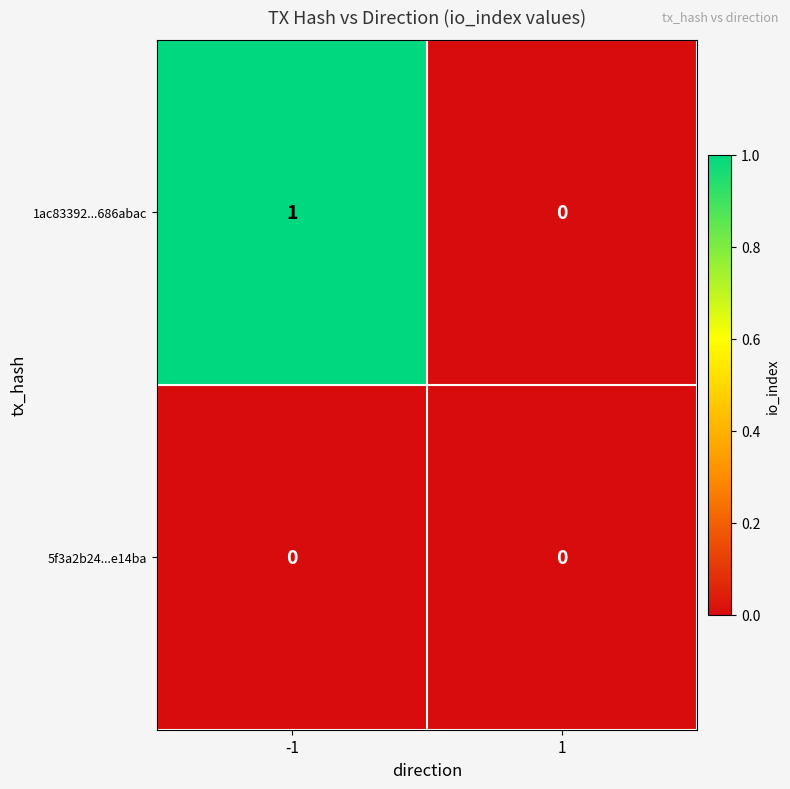

Is it true that 5f3a2b24...e14ba equals 0 at 1?

True